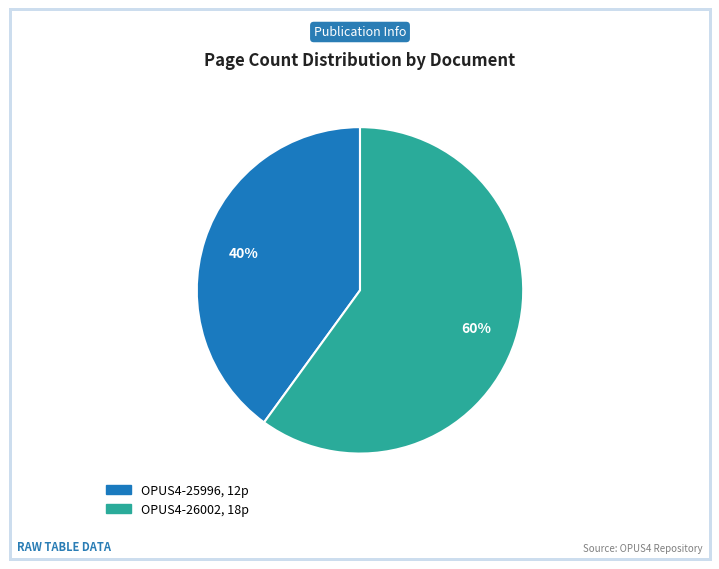

True or false: OPUS4-26002 accounts for 68% of the total.

False